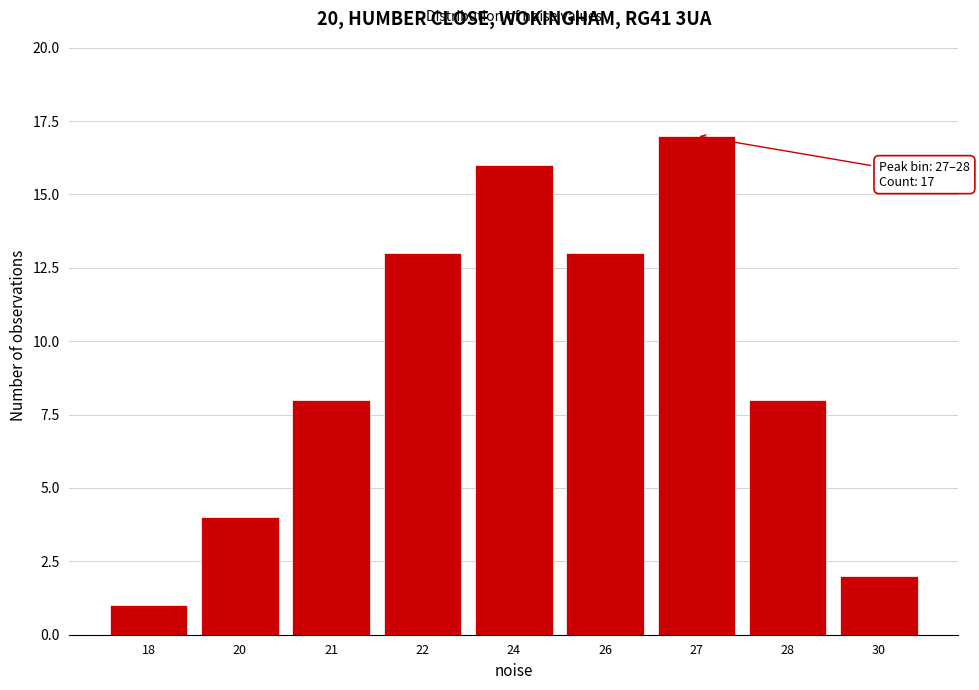

Reading left to right, extract all data points from this chart.

1	4	8	13	16	13	17	8	2